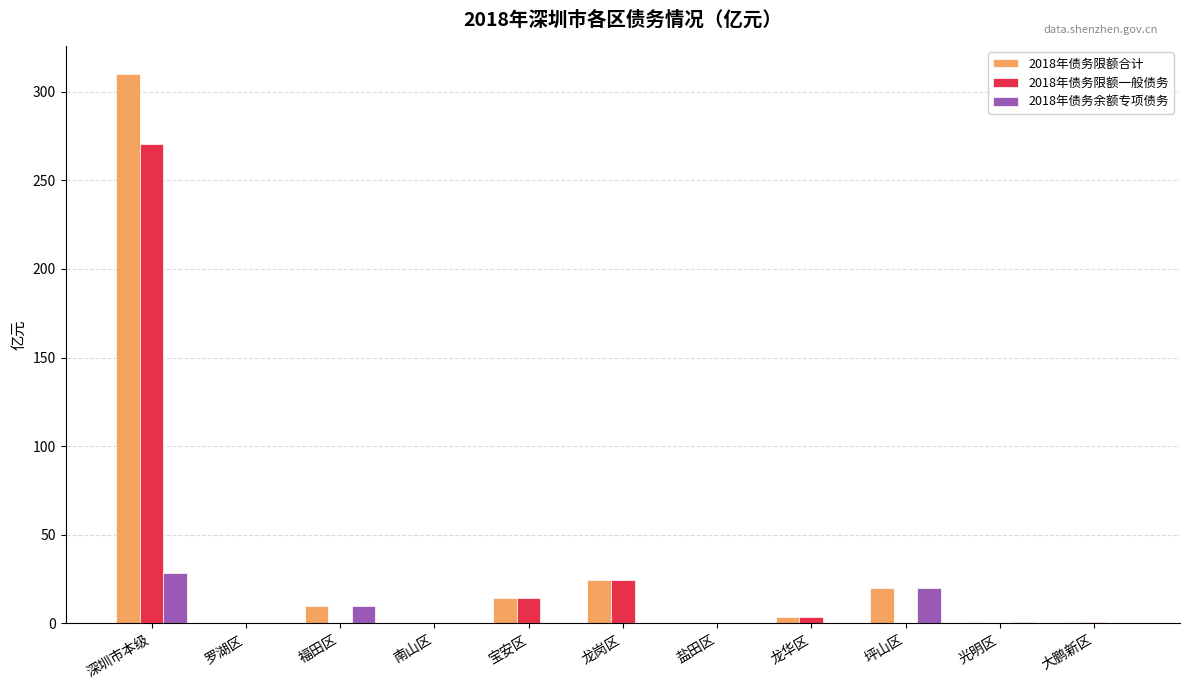

What is the highest value of the 2018年债务余额专项债务 series?

28.4